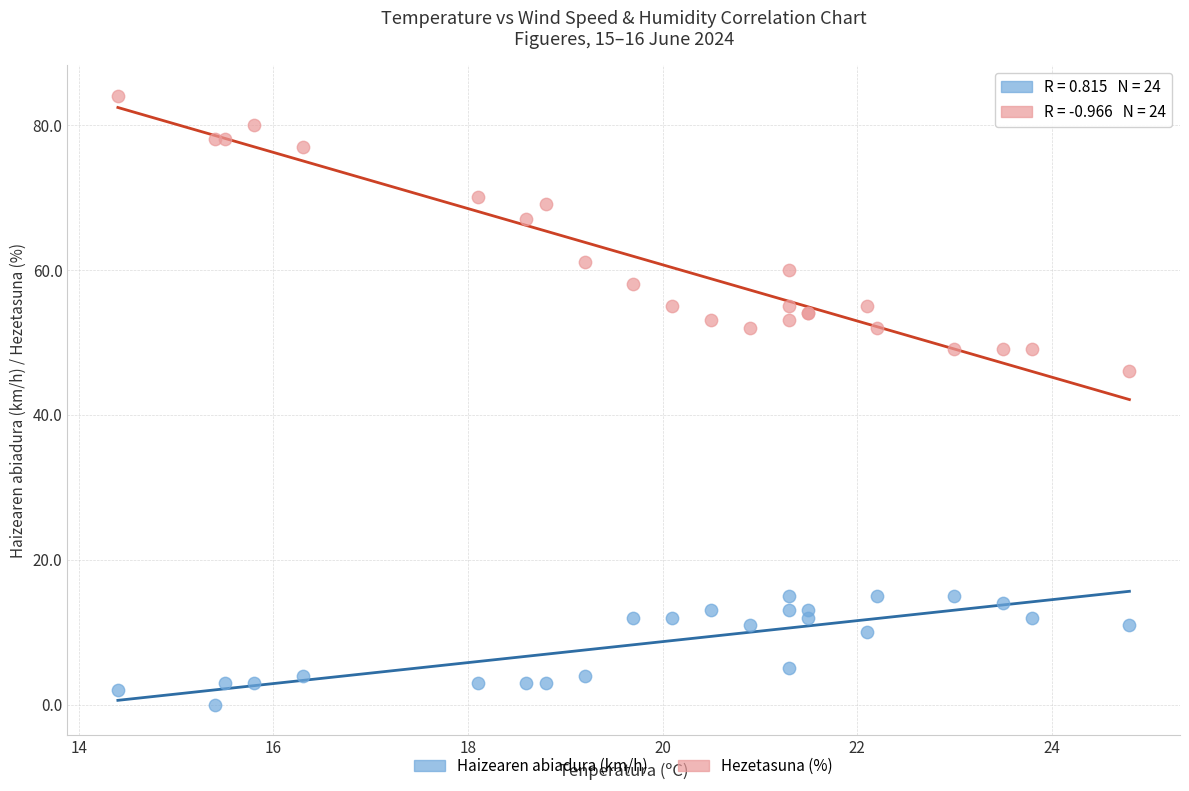

Across all series, what Y value is closest to 42?

46